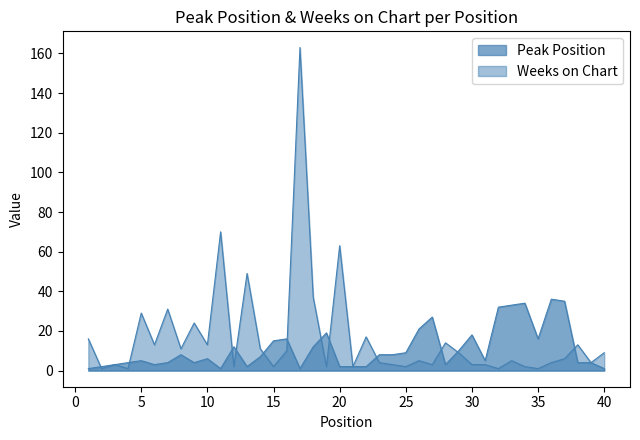

Between 11 and 15, which is larger?

15